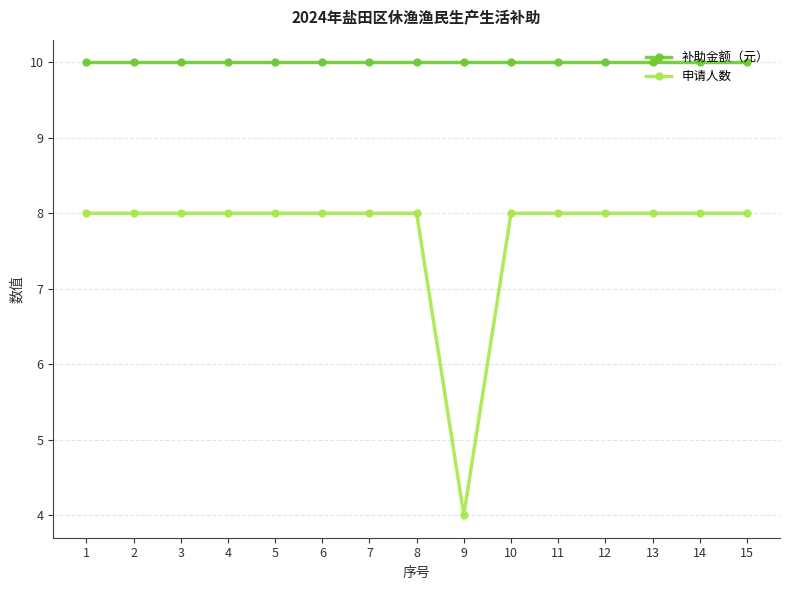

Reading right to left, what are all the values shown in this chart?

补助金额（元）: 15=10	14=10	13=10	12=10	11=10	10=10	9=10	8=10	7=10	6=10	5=10	4=10	3=10	2=10	1=10
申请人数: 15=8	14=8	13=8	12=8	11=8	10=8	9=4	8=8	7=8	6=8	5=8	4=8	3=8	2=8	1=8